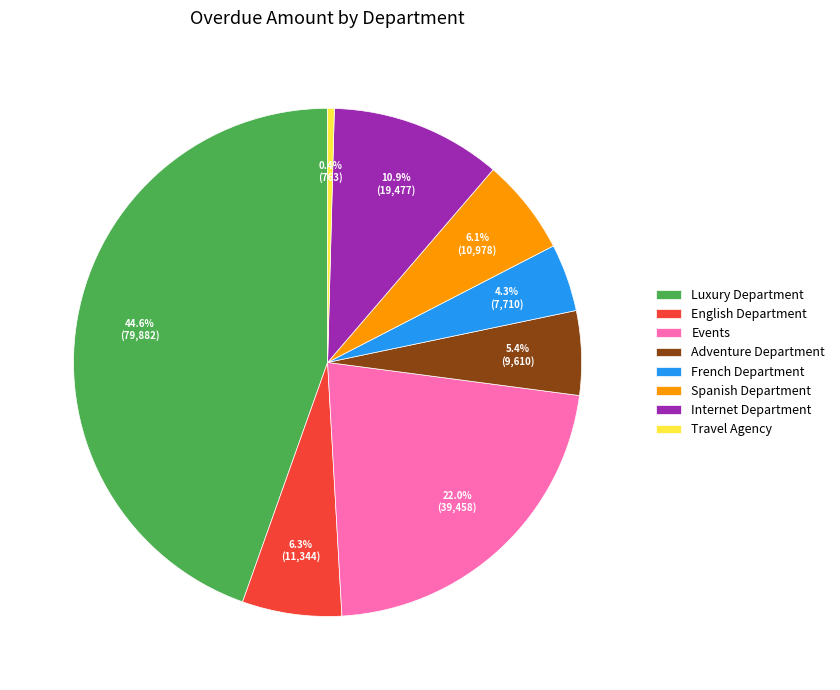

Which has a higher value, Luxury Department or Internet Department?

Luxury Department